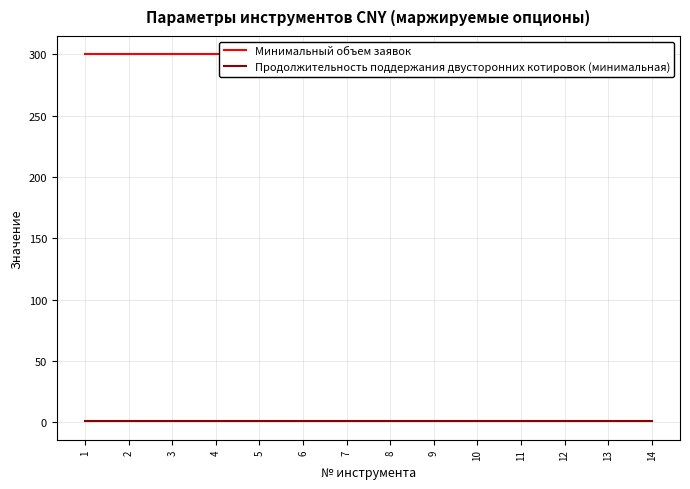

What is the spread (max minus min) of values at 10?

299.3